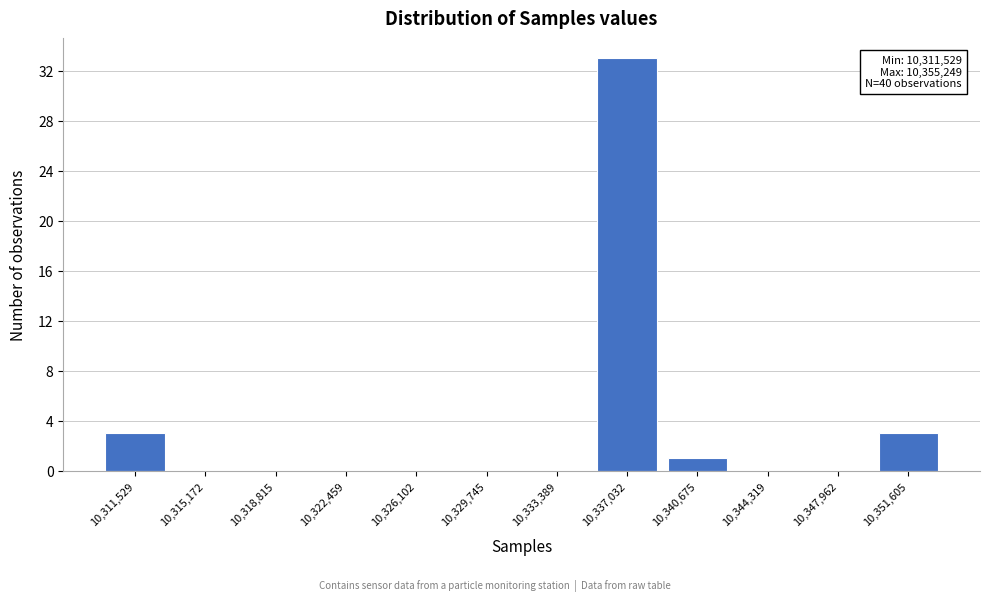

Reading right to left, what are all the values shown in this chart?

10,351,605=3	10,347,962=0	10,344,319=0	10,340,675=1	10,337,032=33	10,333,389=0	10,329,745=0	10,326,102=0	10,322,459=0	10,318,815=0	10,315,172=0	10,311,529=3